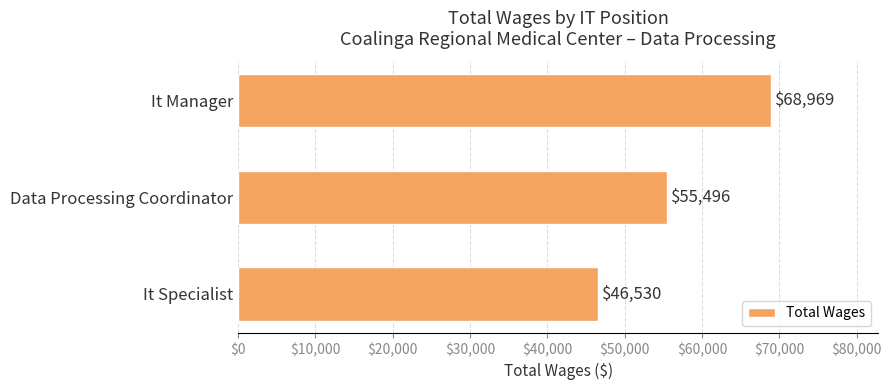

Reading bottom to top, transcribe all the data shown in this chart.

It Specialist=46530	Data Processing Coordinator=55496	It Manager=68969